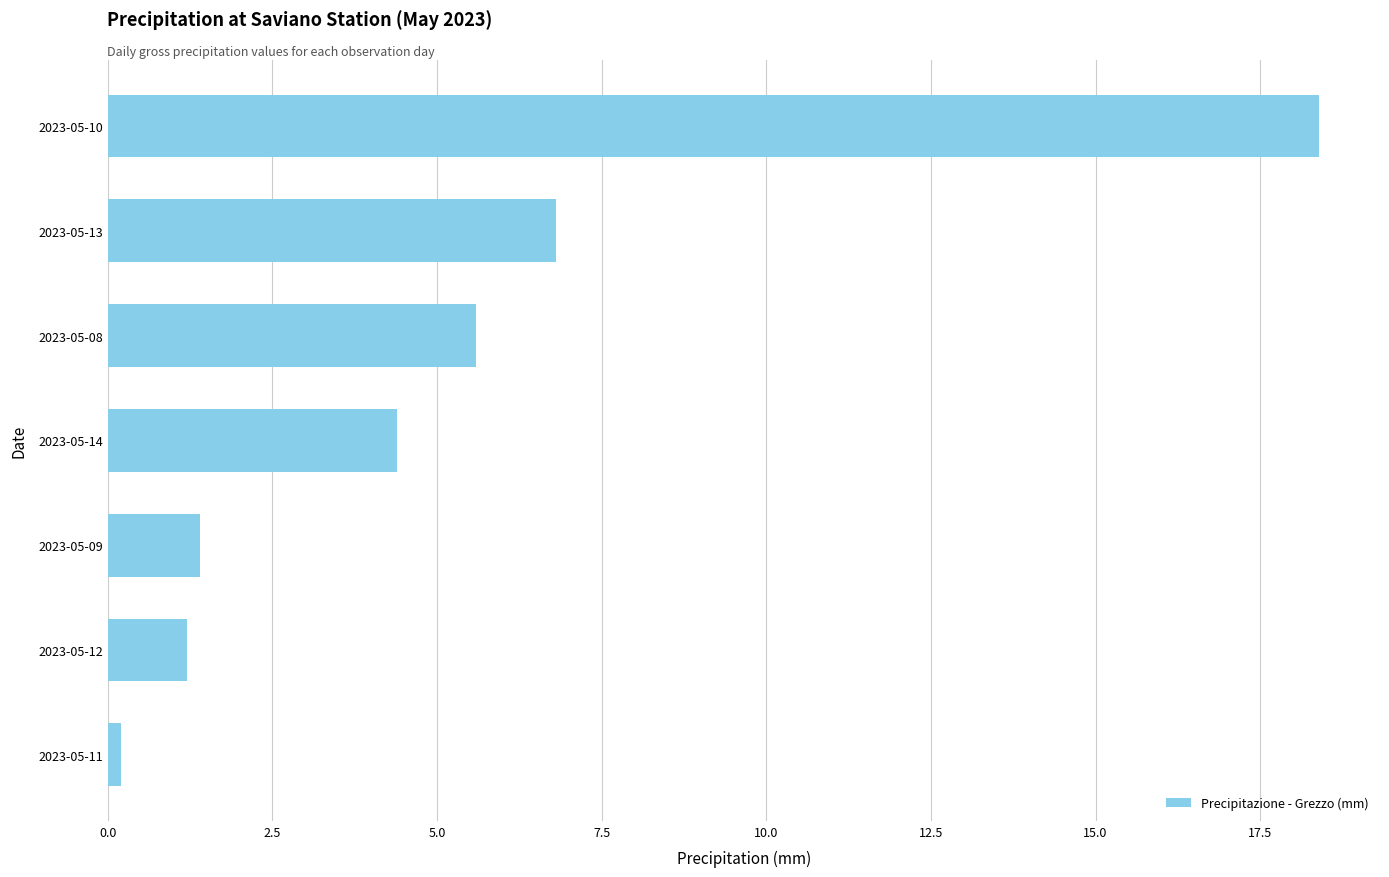

Reading bottom to top, transcribe all the data shown in this chart.

2023-05-11=0.2	2023-05-12=1.2	2023-05-09=1.4	2023-05-14=4.4	2023-05-08=5.6	2023-05-13=6.8	2023-05-10=18.4